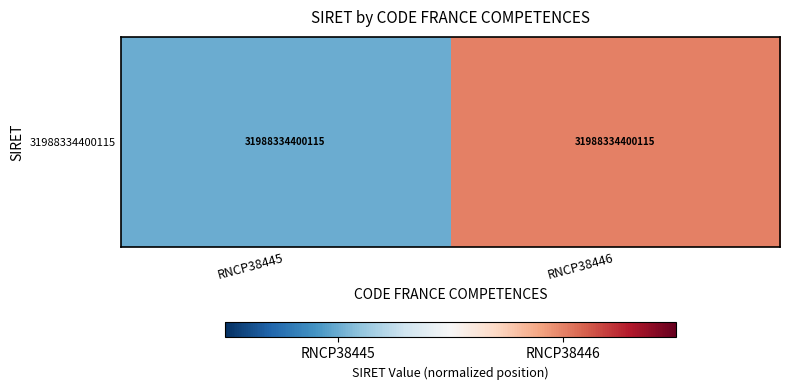

Is it true that the value at RNCP38446 is 0.2?

False